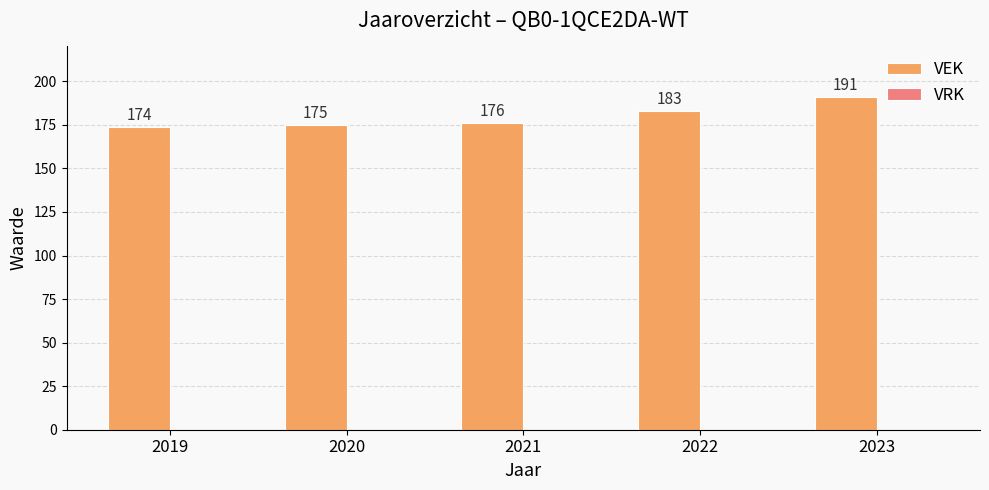

Does the chart contain any negative values?

No